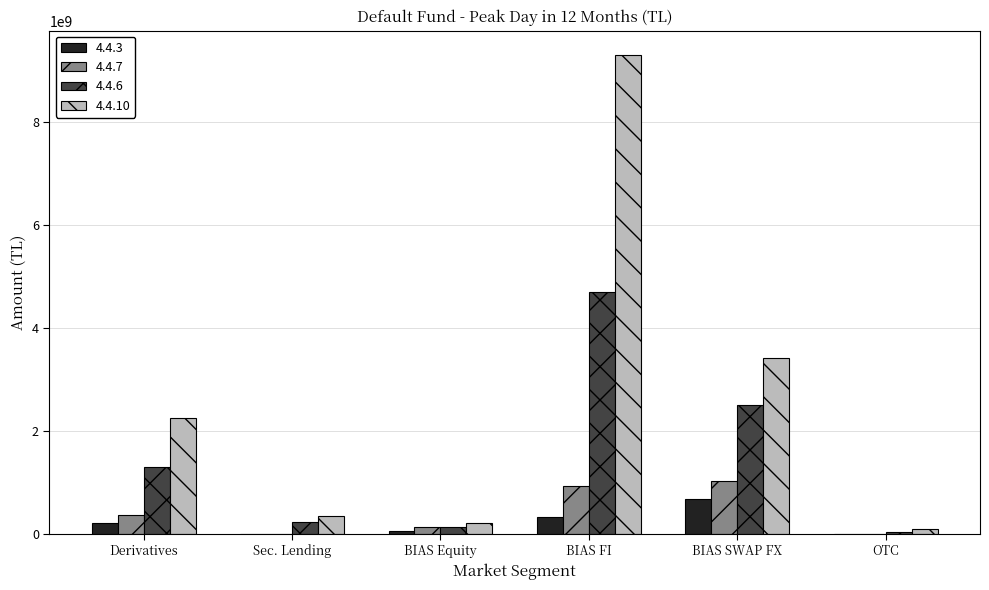

Which series has the largest total across all categories?

4.4.10